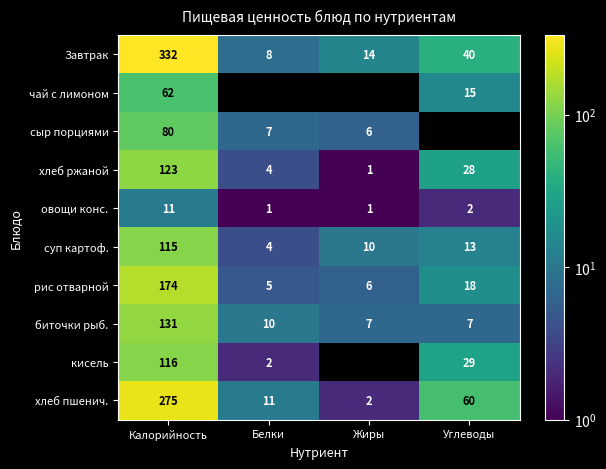

At which label does овощи конс. first exceed 2?

Калорийность